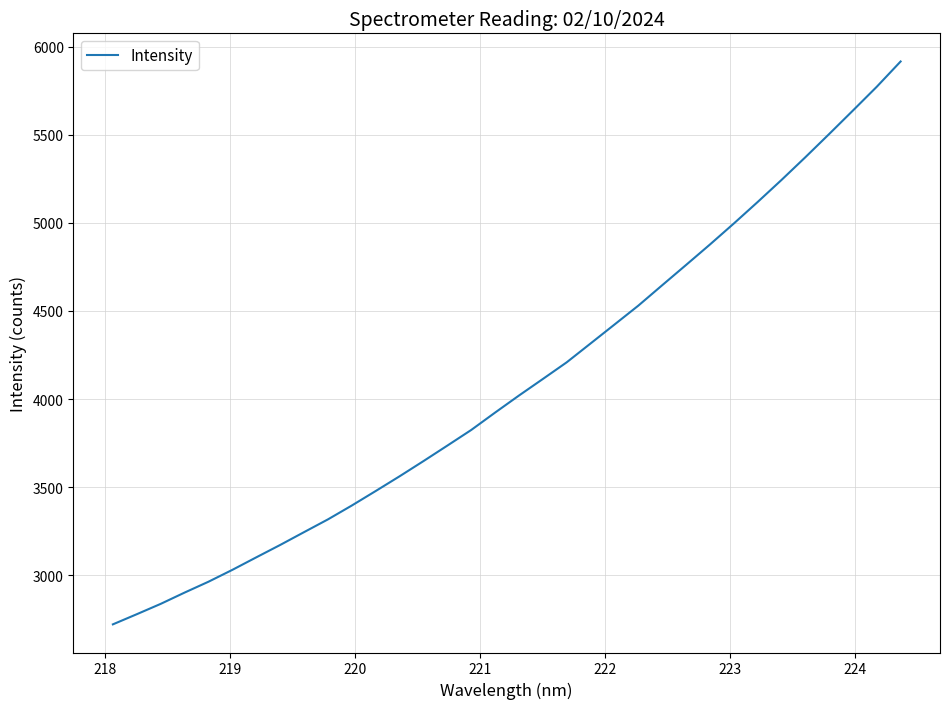

What is the minimum value shown in the chart?

2720.7